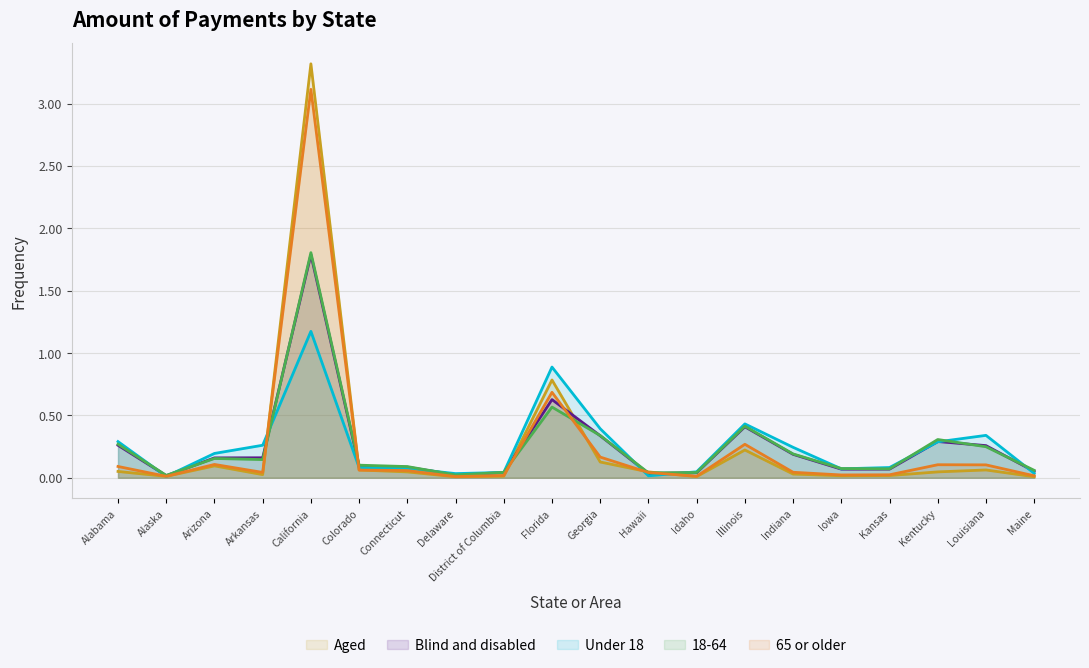

At how many categories does at least one series exceed 2?

1